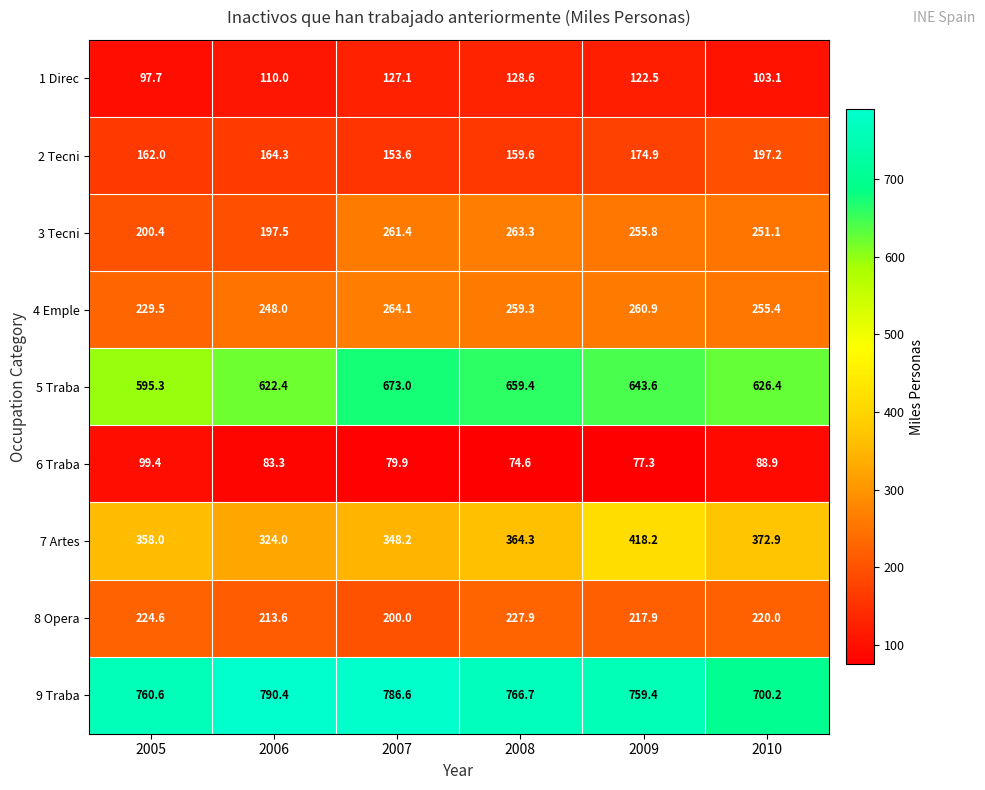

What is the difference between the maximum and second lowest values in the 5 Traba series?

50.6